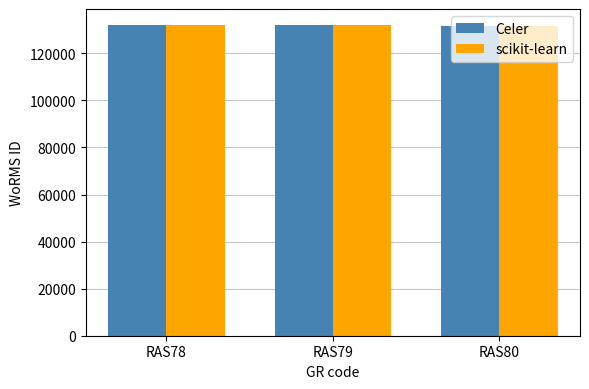

What is the average value of the scikit-learn series?

132046